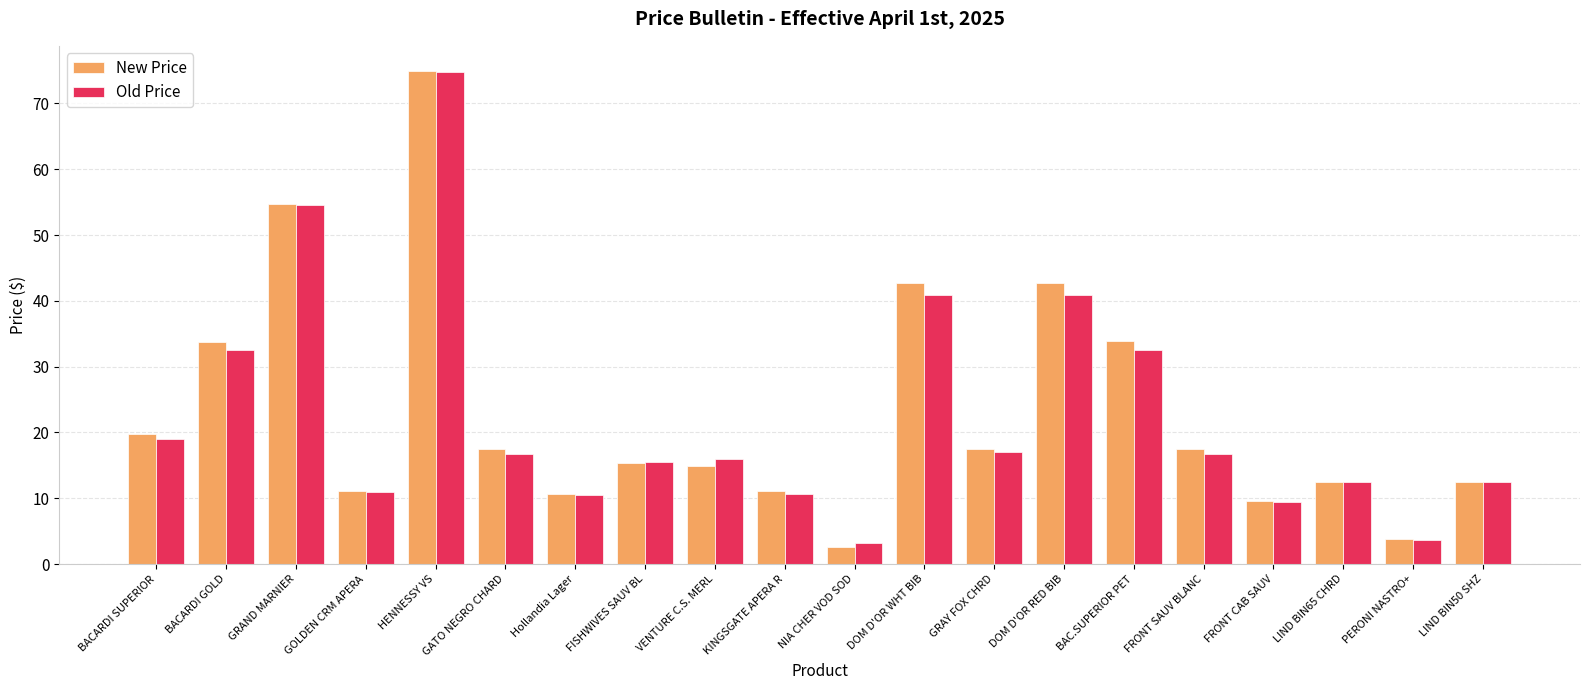

The value of New Price at Hollandia Lager is 10.6. True or false?

True